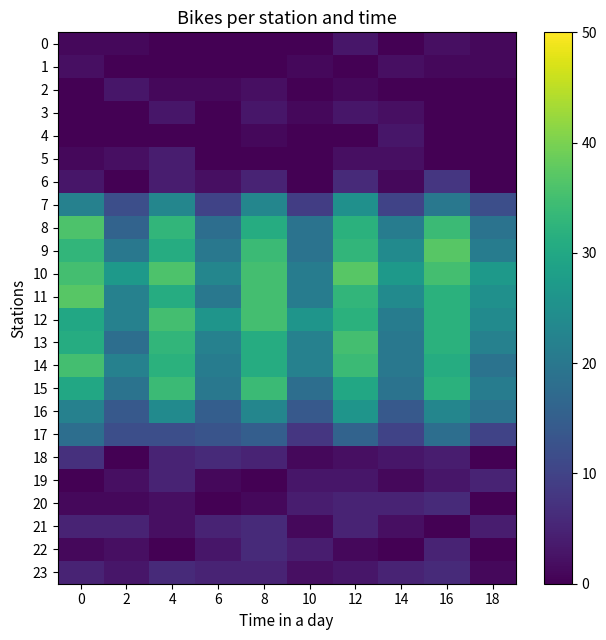

At 6, list the series in order from largest to smallest.

row_12, row_10, row_13, row_14, row_9, row_11, row_15, row_8, row_16, row_17, row_7, row_18, row_21, row_23, row_22, row_6, row_2, row_19, row_0, row_1, row_3, row_4, row_5, row_20